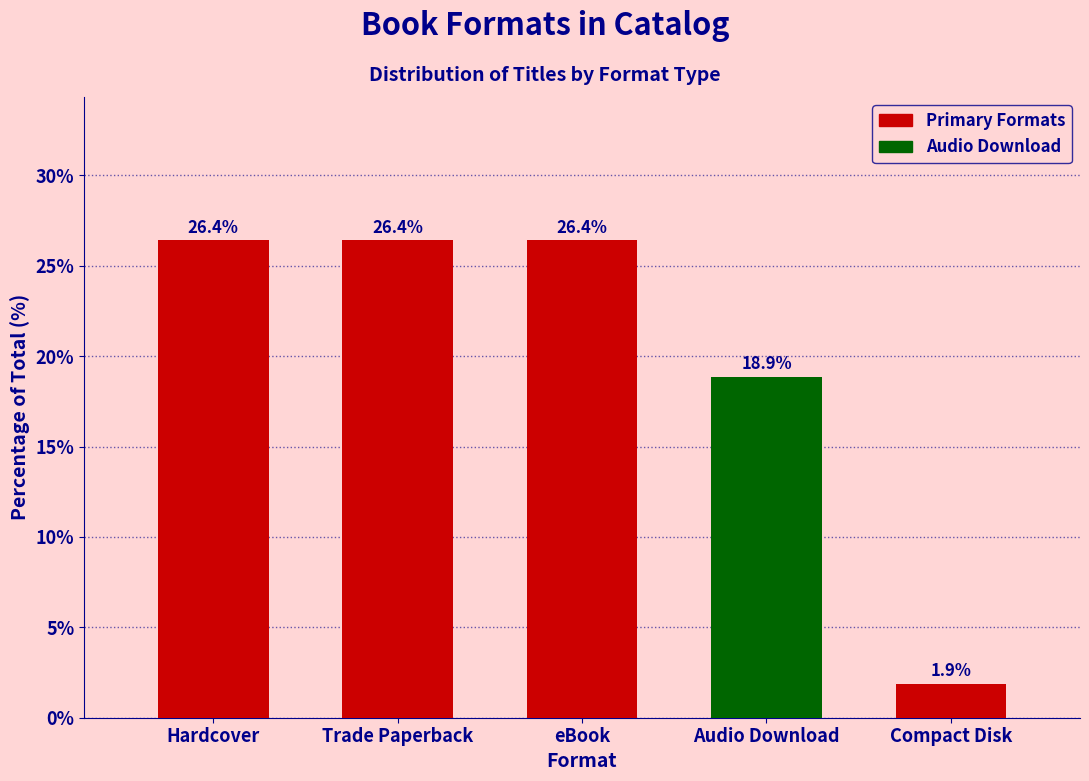

The value at Hardcover is 16.2. True or false?

False